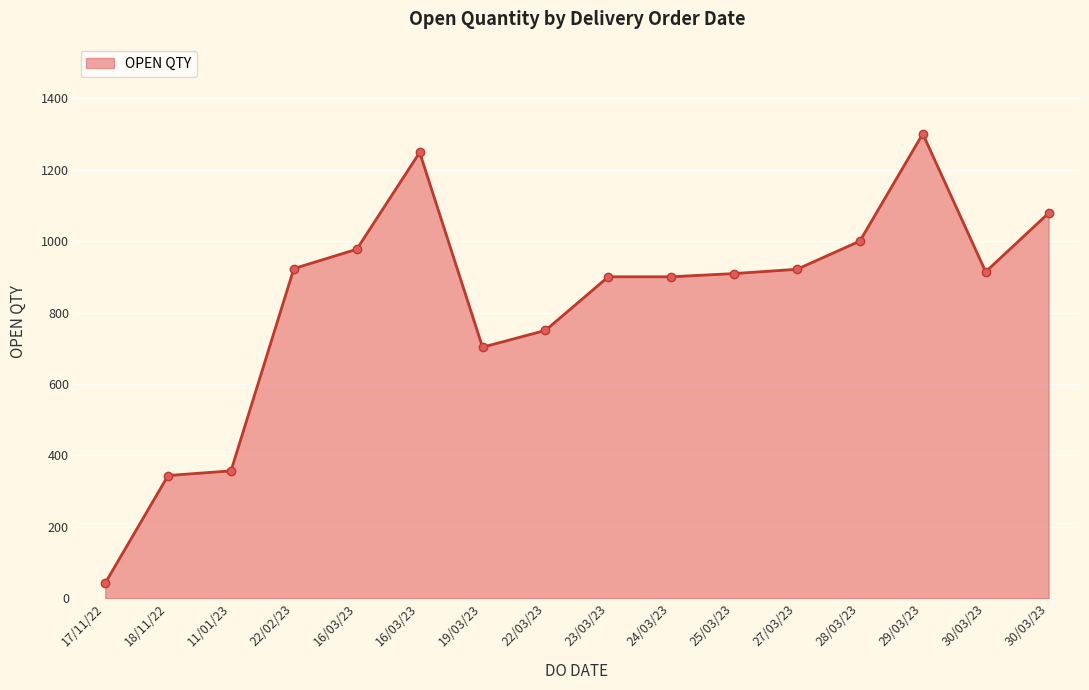

How many points are higher than both their immediate neighbors (excluding endpoints)?

2